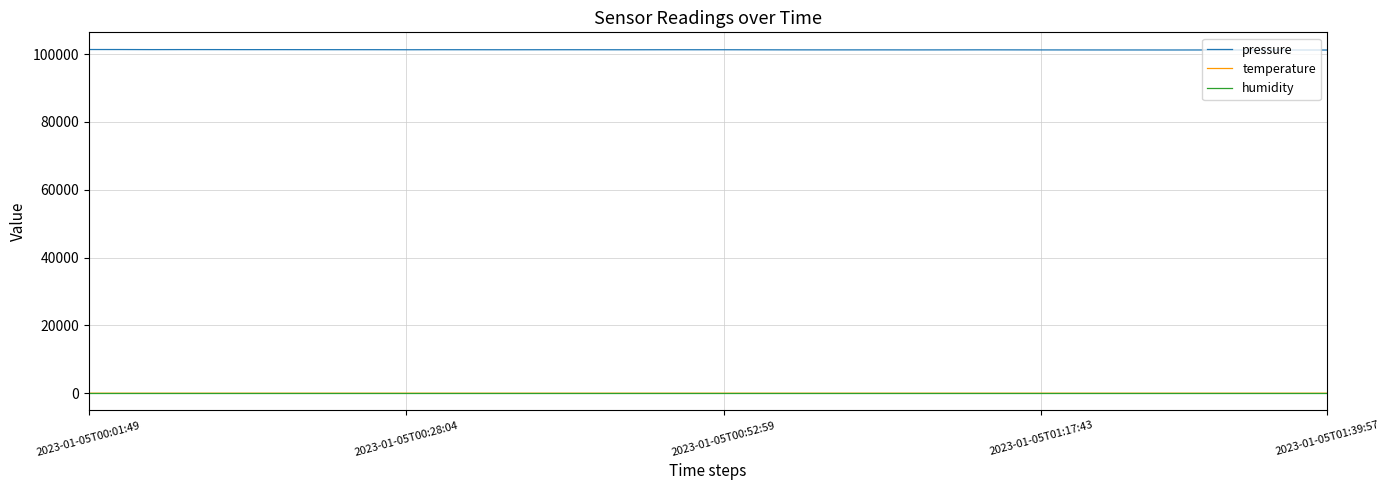

What is the average value of the pressure series?

101275.8